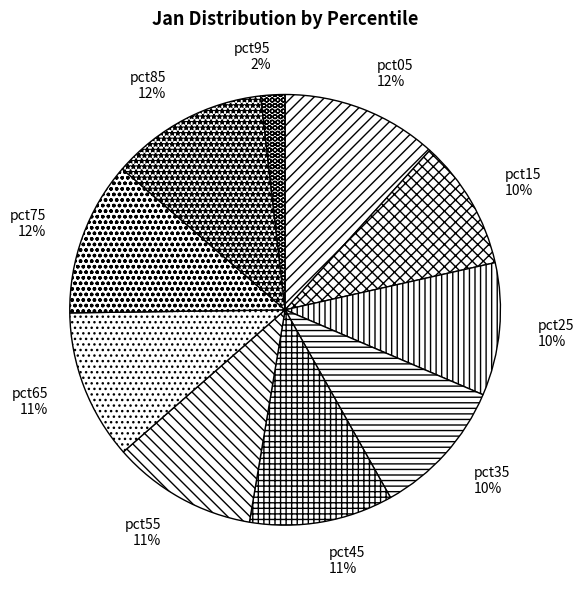

To the nearest percent, what percentage of the pie is pct05?

12%